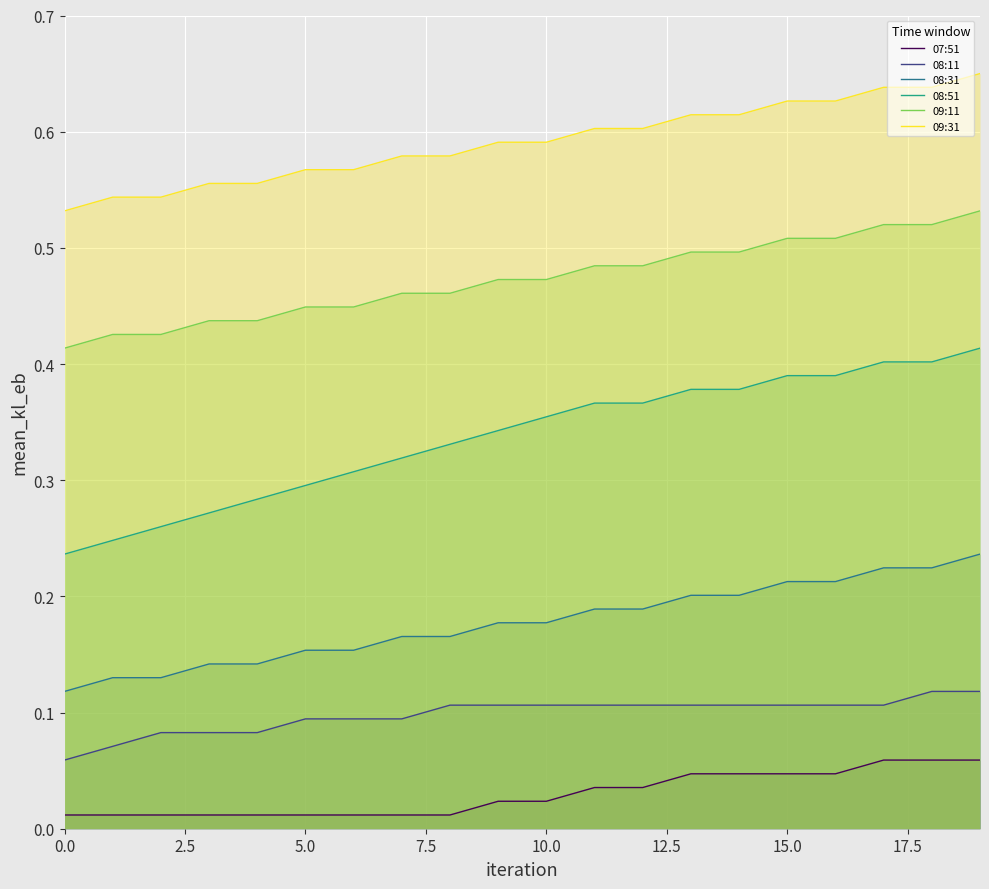

How many lines are shown in the chart?

6